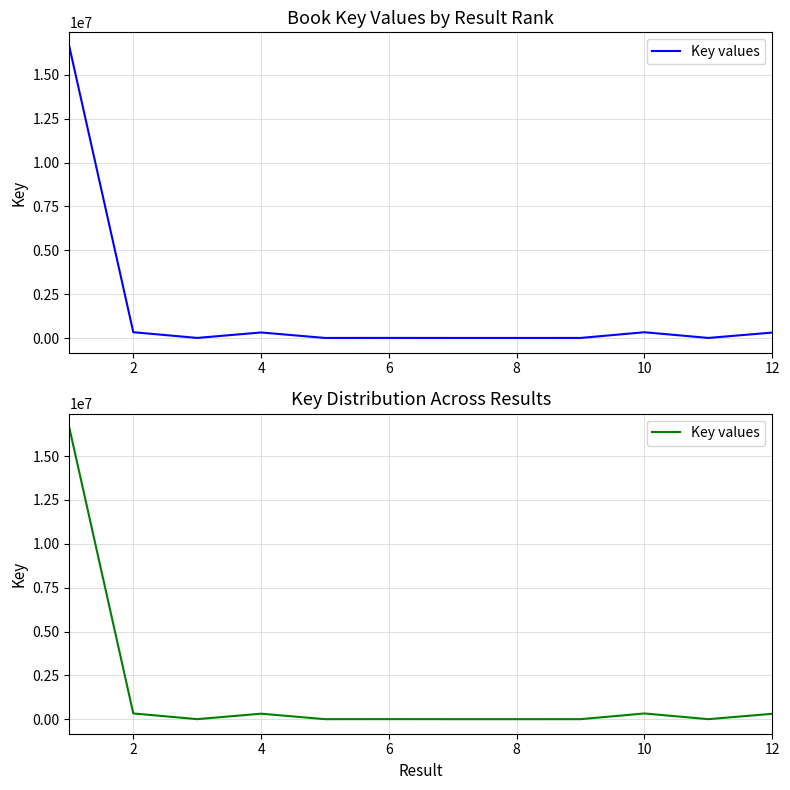

How many lines are shown in the chart?

1